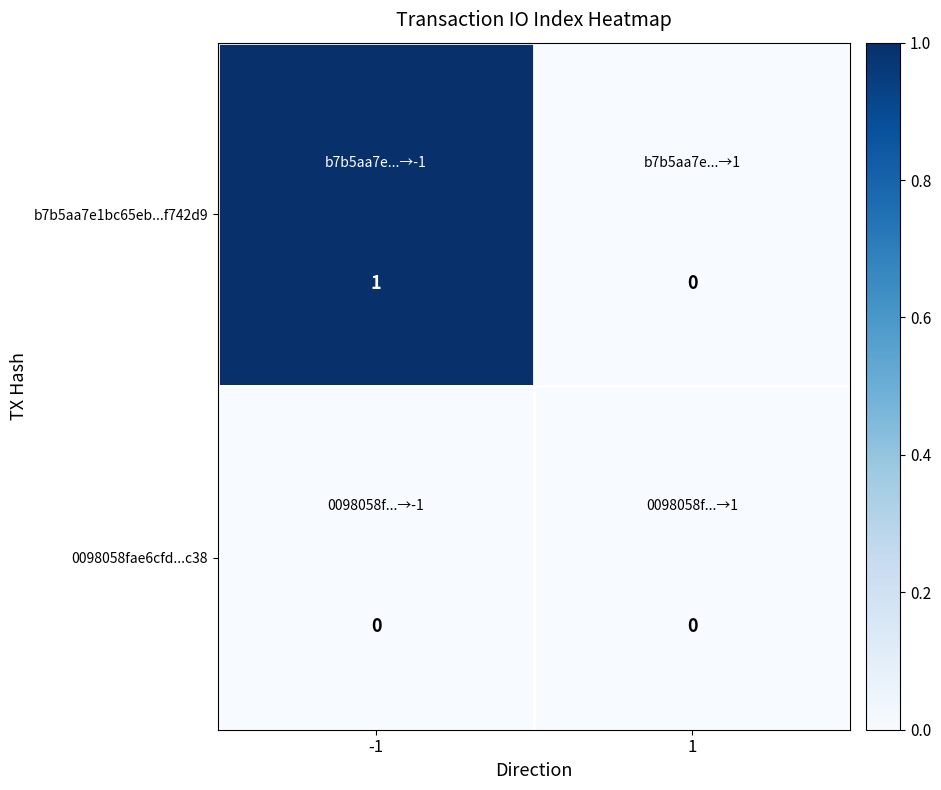

Reading right to left, transcribe all the data shown in this chart.

b7b5aa7e1bc65eb...f742d9: 1=0	-1=1
0098058fae6cfd...c38: 1=0	-1=0